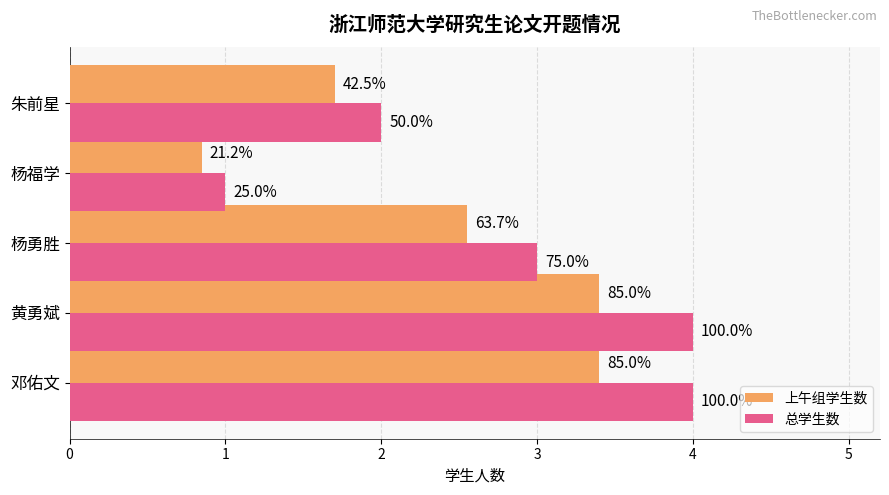

What are all the series names shown in the legend?

上午组学生数, 总学生数